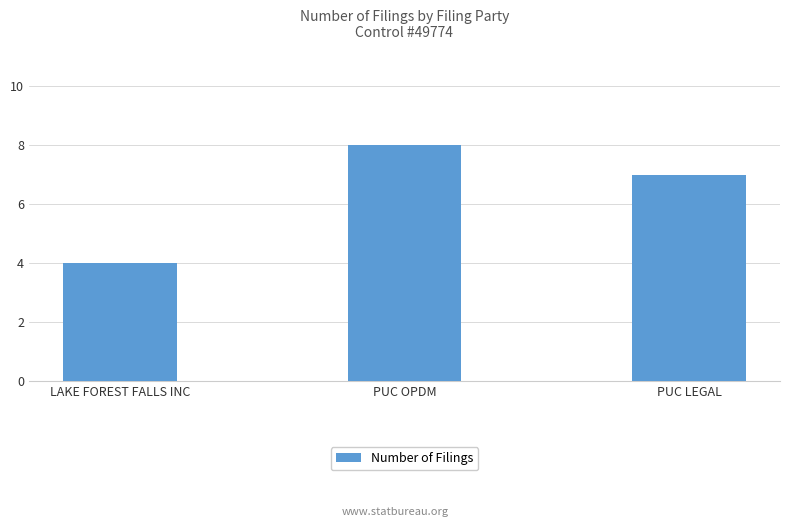

What is the value of the 3rd bar from the left?

7